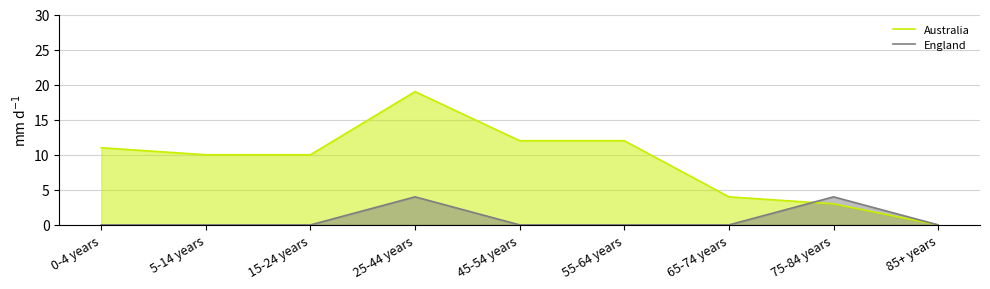

What is the difference between the Australia values at 15-24 years and 85+ years?

10